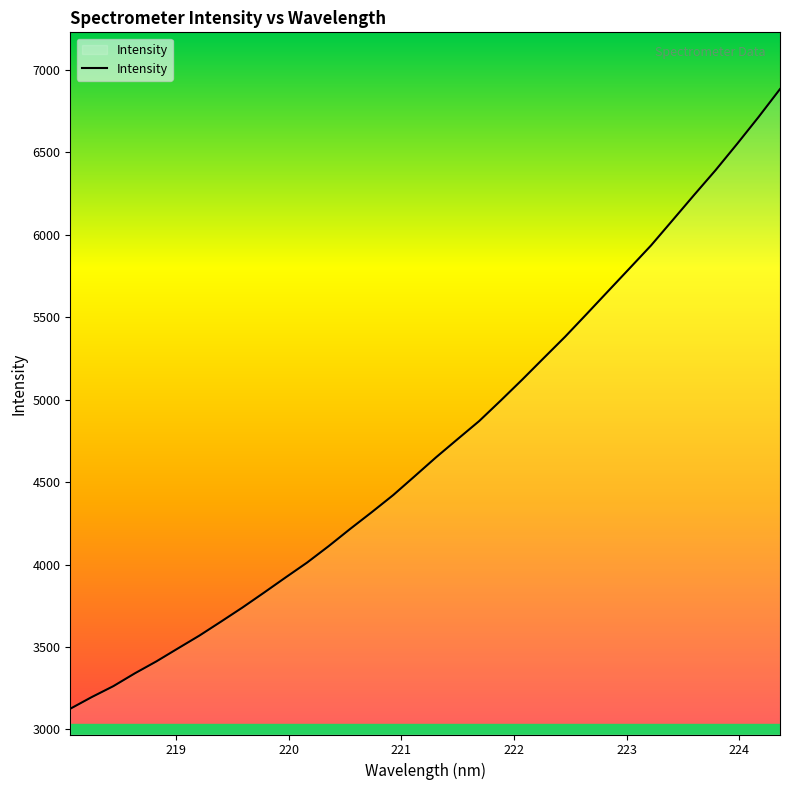

What is the difference between the maximum and minimum values?

3758.2